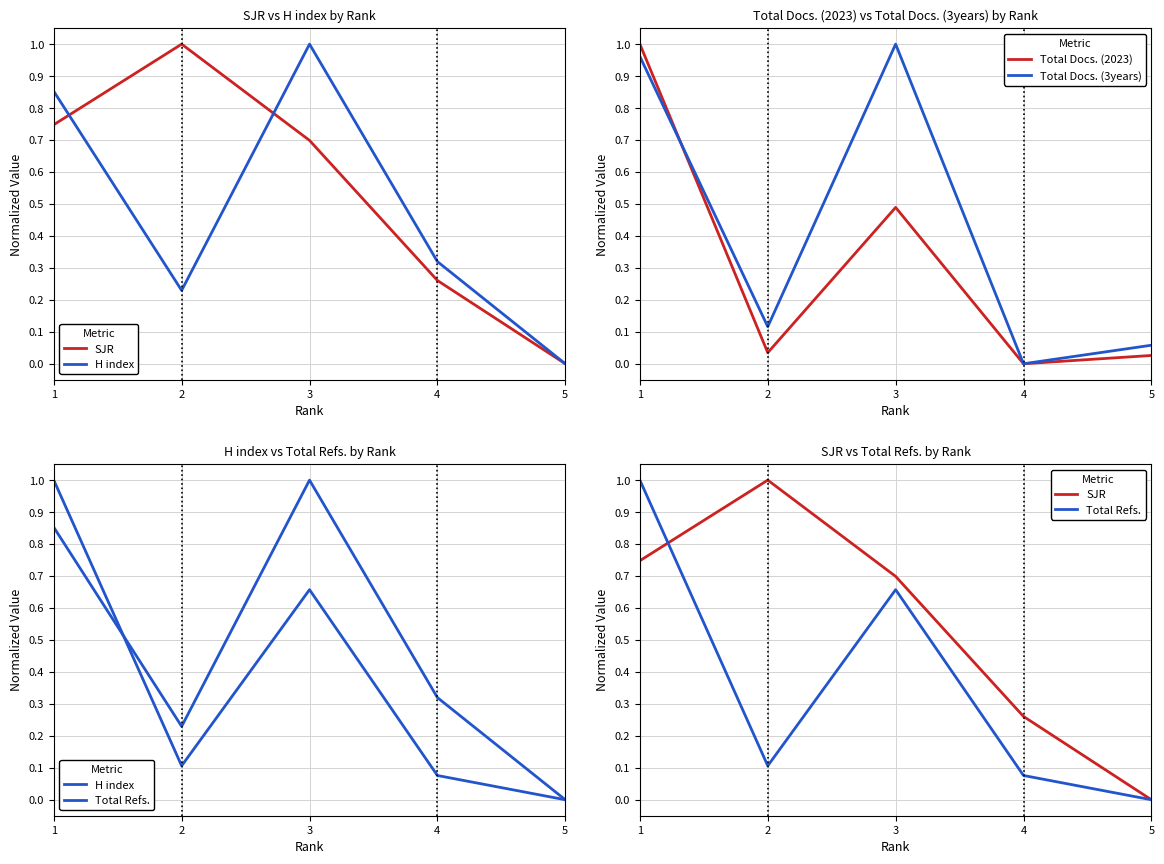

The H index series shows 0.3 at 4. True or false?

True